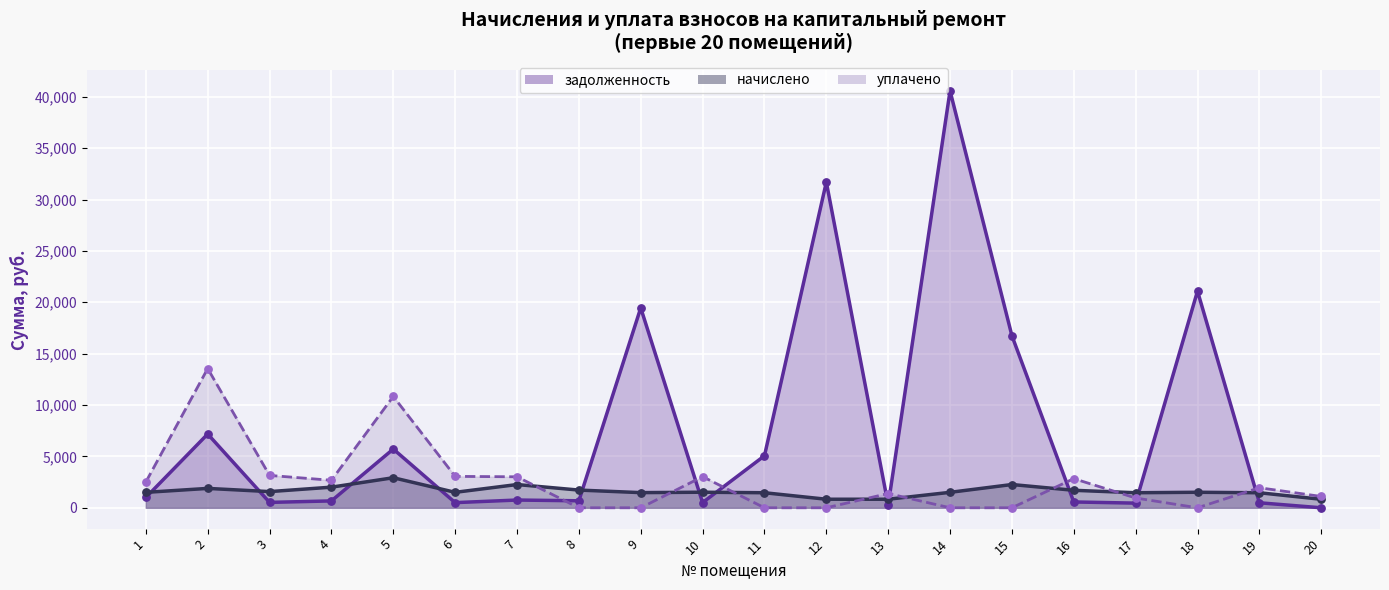

What are all the series names shown in the legend?

задолженность, начислено, уплачено